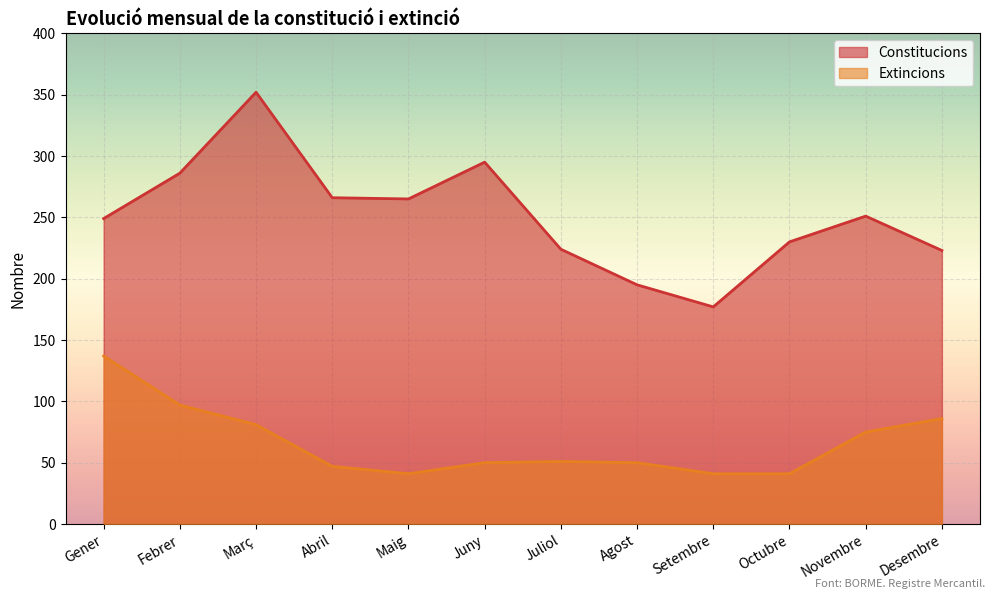

Is the value of Extincions at Gener greater than the value of Constitucions at Novembre?

No